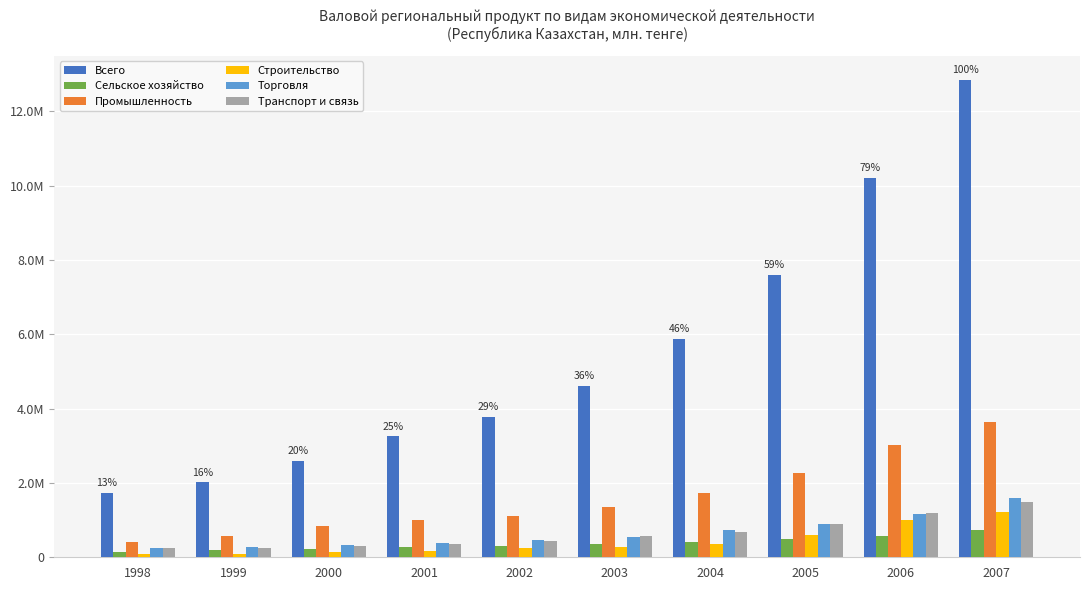

What is the value of the Транспорт и связь bar at the 1st from the left?

239386.3